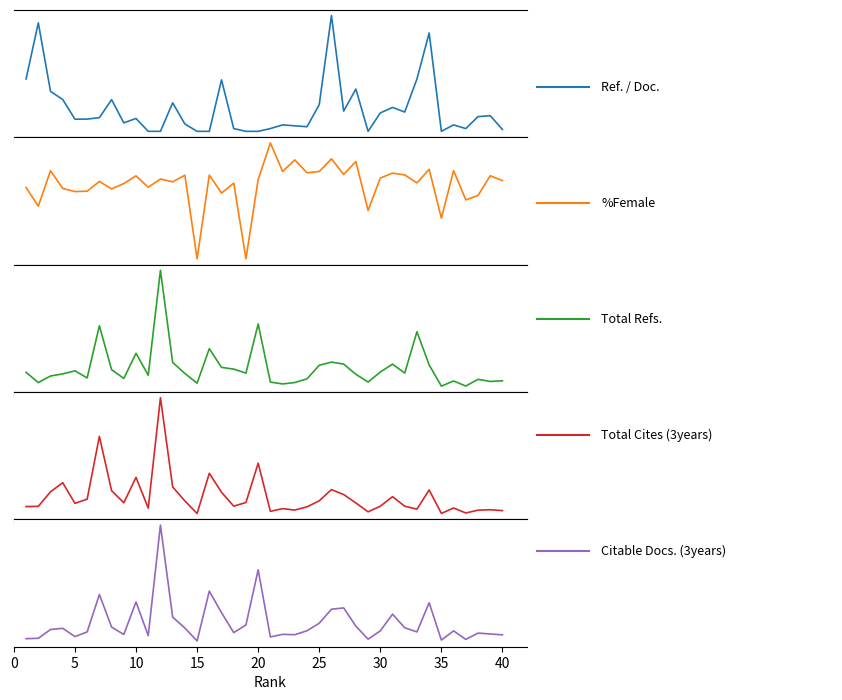

Reading right to left, list all the values displayed in this chart.

Ref. / Doc.: 2.0	17.0	16.0	3.0	7.0	0.0	107.0	57.0	21.0	26.0	20.0	0.0	46.0	22.0	126.0	29.0	5.0	6.0	7.0	3.0	0.0	0.0	3.0	56.0	0.0	0.0	8.0	31.0	0.0	0.0	14.0	9.2	34.5	14.9	13.3	13.2	34.7	43.4	118.0	57.0
%Female: 38.6	40.9	31.2	29.0	43.5	20.0	44.1	37.4	41.4	42.2	39.8	23.8	48.0	41.6	49.3	43.0	42.4	48.8	43.1	57.1	39.0	0.0	37.3	32.4	41.2	0.0	41.2	37.9	39.3	35.3	40.9	37.1	34.5	38.1	33.3	33.1	34.7	43.4	25.9	35.1
Total Refs.: 4041.0	3639.0	4954.0	815.0	3928.0	763.0	13777.0	34183.0	8799.0	14282.0	9425.0	3255.0	8040.0	14318.0	15538.0	13575.0	5249.0	2977.0	2110.0	3257.0	38983.0	8762.0	11224.0	12294.0	23774.0	2579.0	8543.0	15324.0	71940.0	7474.0	20919.0	5501.0	10878.0	37866.0	5810.0	10161.0	8301.0	6993.0	2951.0	9233.0
Total Cites (3years): 664.0	829.0	744.0	218.0	1159.0	132.0	4563.0	938.0	1495.0	3293.0	1494.0	436.0	2111.0	3695.0	4626.0	2507.0	1383.0	769.0	1037.0	529.0	9620.0	2194.0	1503.0	4129.0	7708.0	112.0	2493.0	5128.0	21975.0	1134.0	6935.0	2137.0	4430.0	14685.0	2826.0	2032.0	5935.0	4214.0	1471.0	1423.0
Citable Docs. (3years): 203.0	231.0	260.0	54.0	334.0	32.0	1252.0	299.0	434.0	880.0	332.0	62.0	486.0	1084.0	1040.0	583.0	337.0	207.0	220.0	136.0	2328.0	527.0	275.0	928.0	1632.0	4.0	426.0	783.0	3791.0	177.0	1279.0	215.0	457.0	1523.0	298.0	146.0	416.0	378.0	90.0	78.0